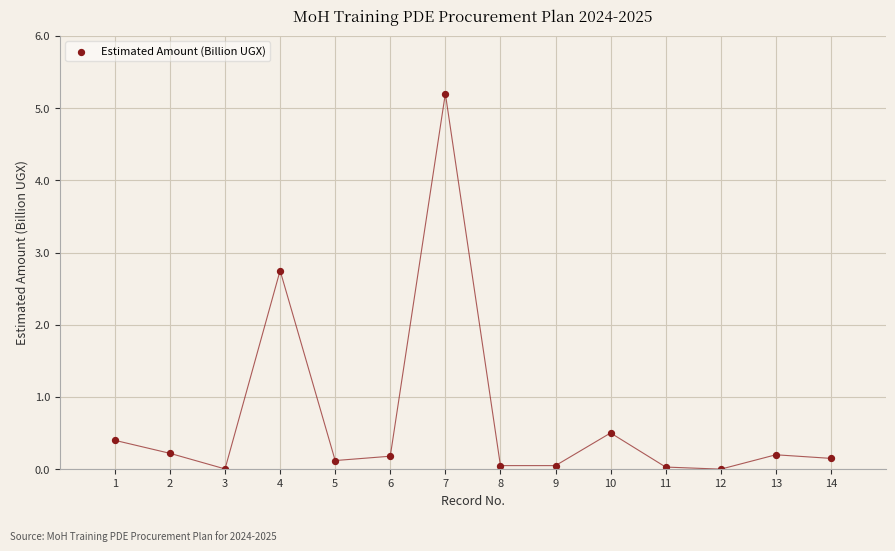

What Y value in the scatter plot is closest to 2?

2.8